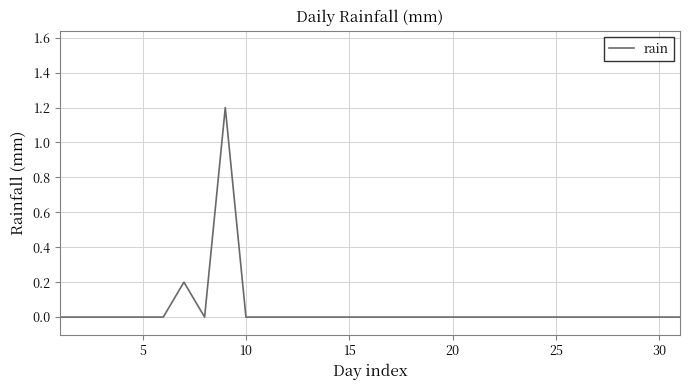

Does the chart display data point markers on the line(s)?

No